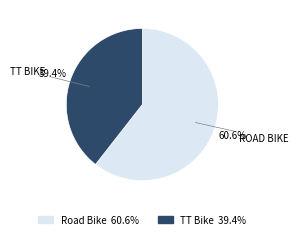

Is there any slice that represents more than half of the pie?

Yes